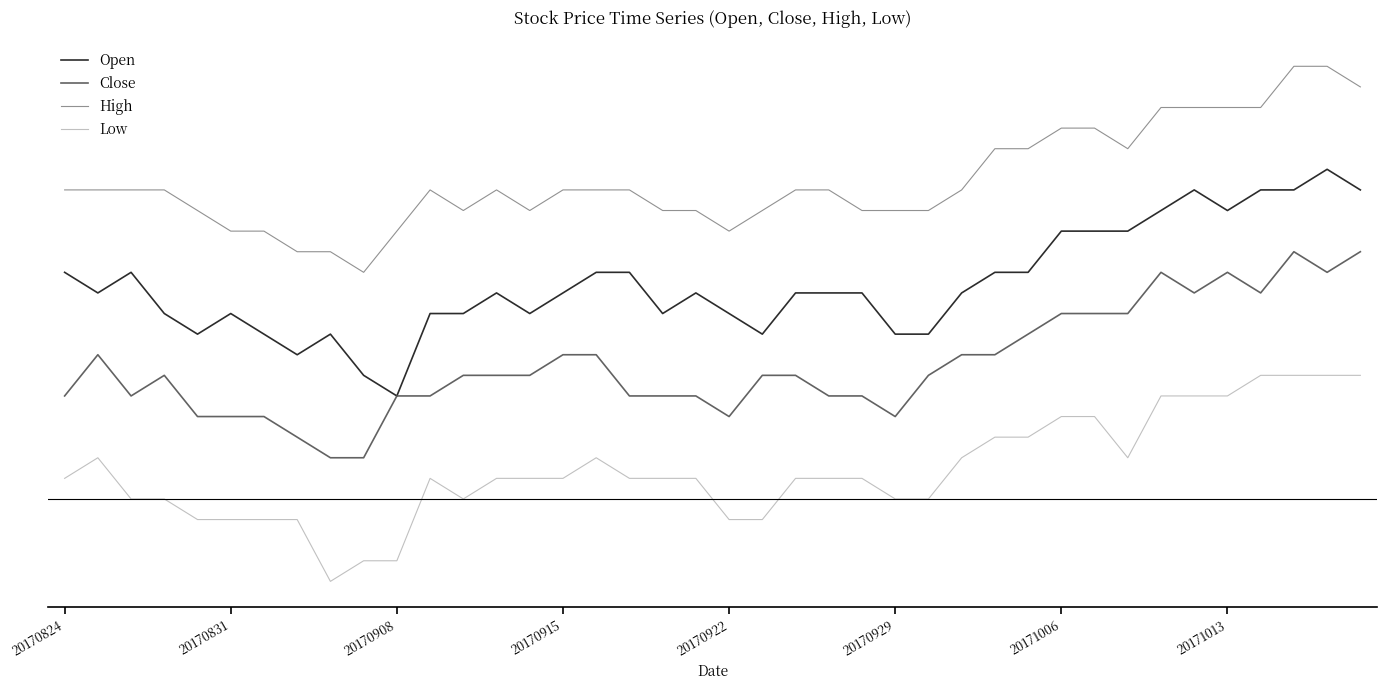

What are all the series names shown in the legend?

Open, Close, High, Low